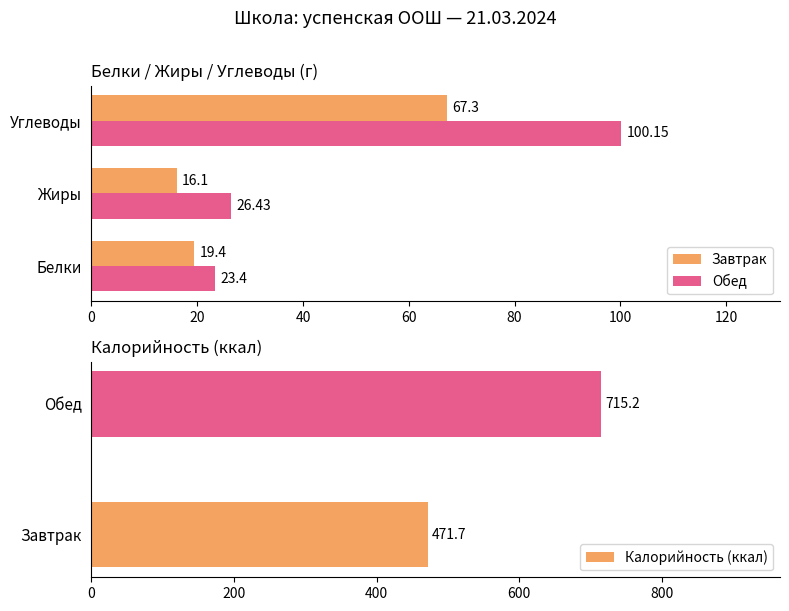

The value of Калорийность at Завтрак is 642.8. True or false?

False